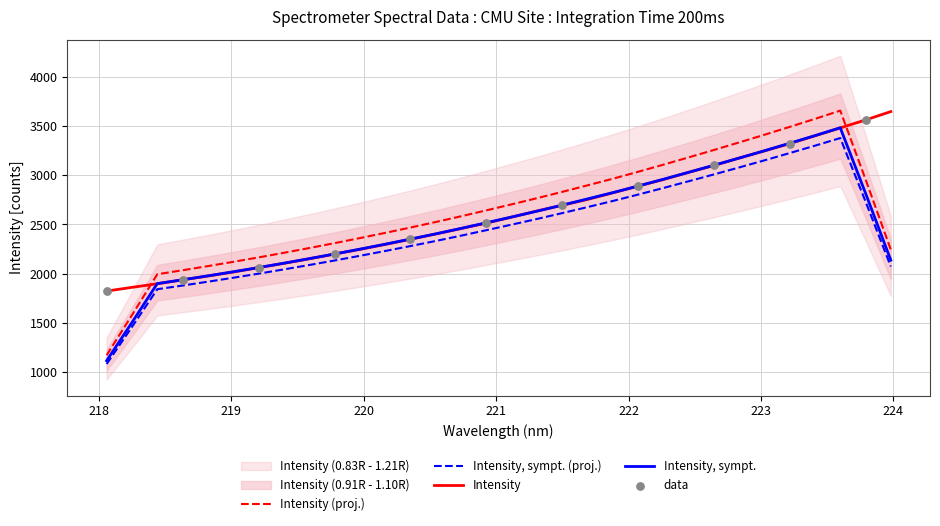

Approximately how many times larger is the value at 219.9712 compared to 222.8355?

0.7